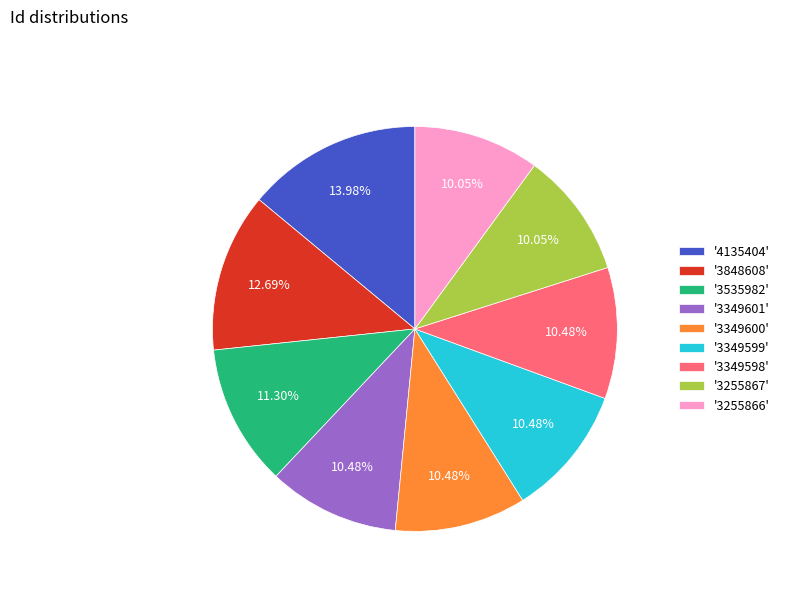

Is the sum of '3349599' and '3255866' greater than half?

No